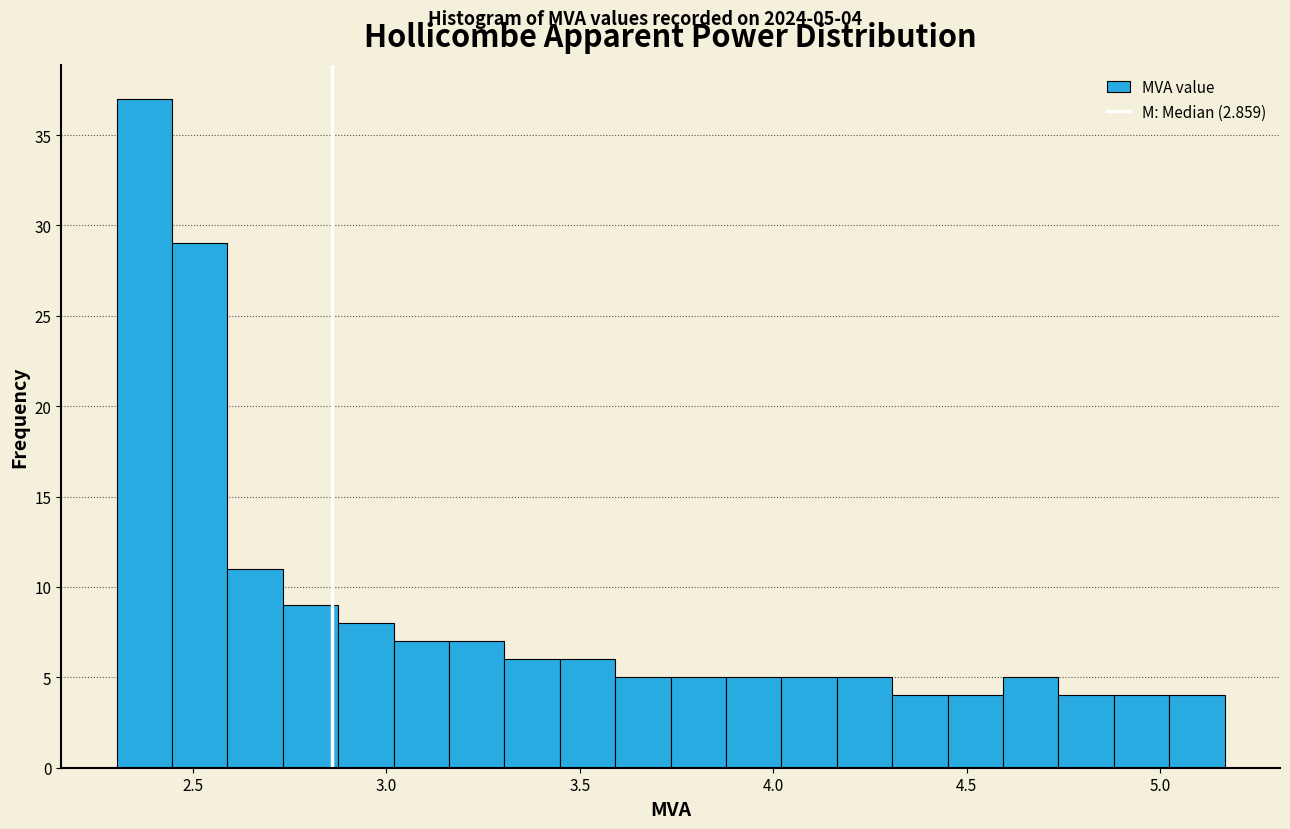

Read against the x-axis, roughly where is the centre of the tallest bar?

2.35